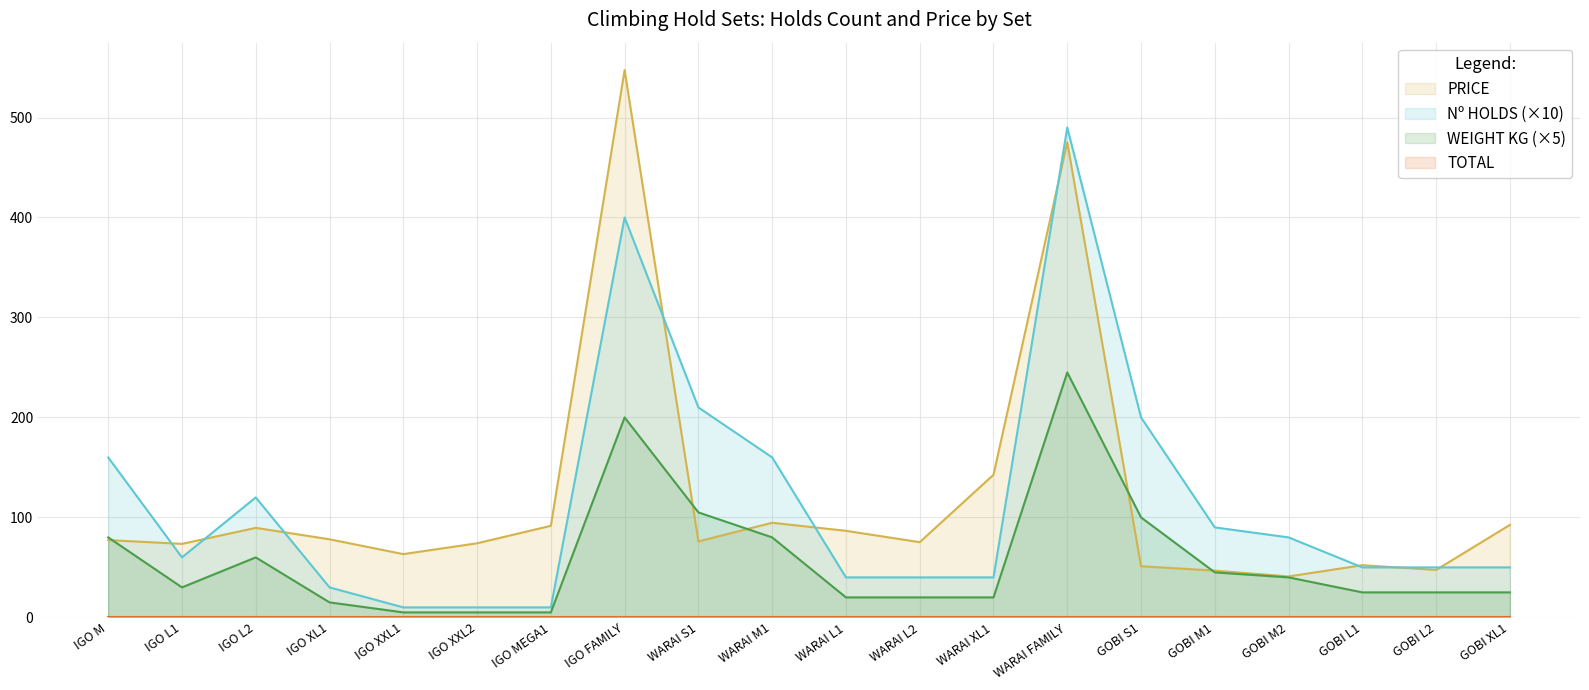

The value of Nº HOLDS at GOBI XL1 is 50.0. True or false?

True